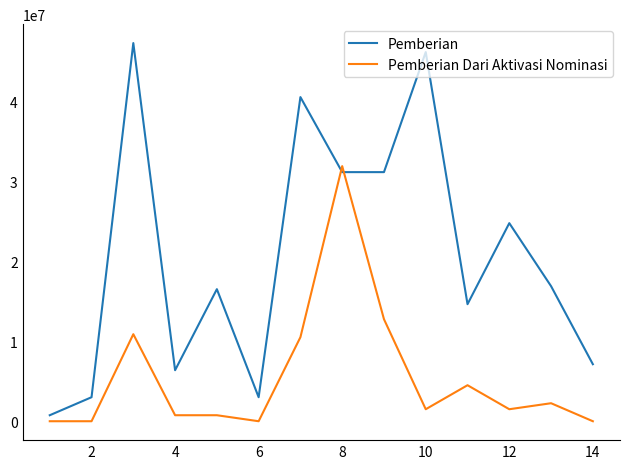

Rank the series by their maximum value, from lowest to highest.

Pemberian Dari Aktivasi Nominasi, Pemberian